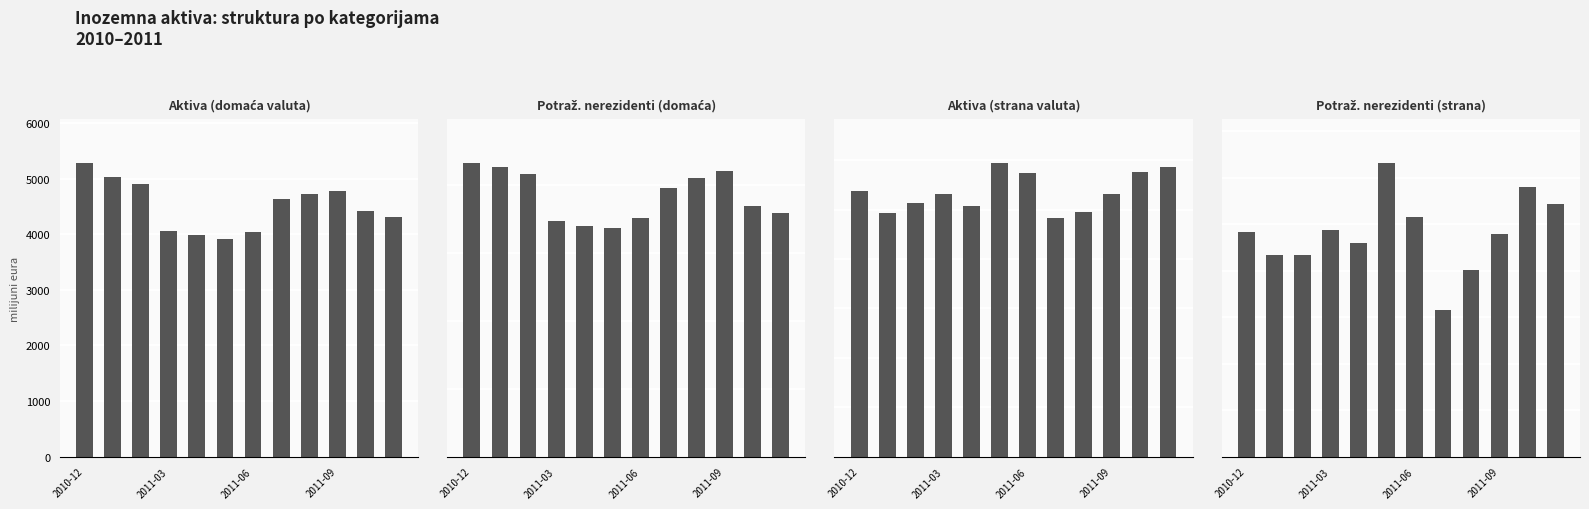

The value of Potraživanja od nerezidenata (domaća valuta) at 11 is 3585.2. True or false?

True